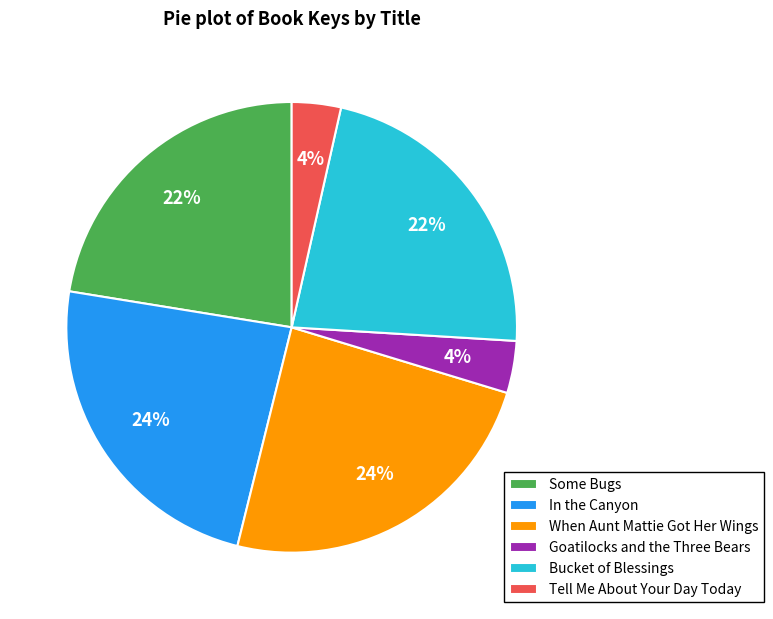

True or false: Bucket of Blessings accounts for 22% of the total.

True